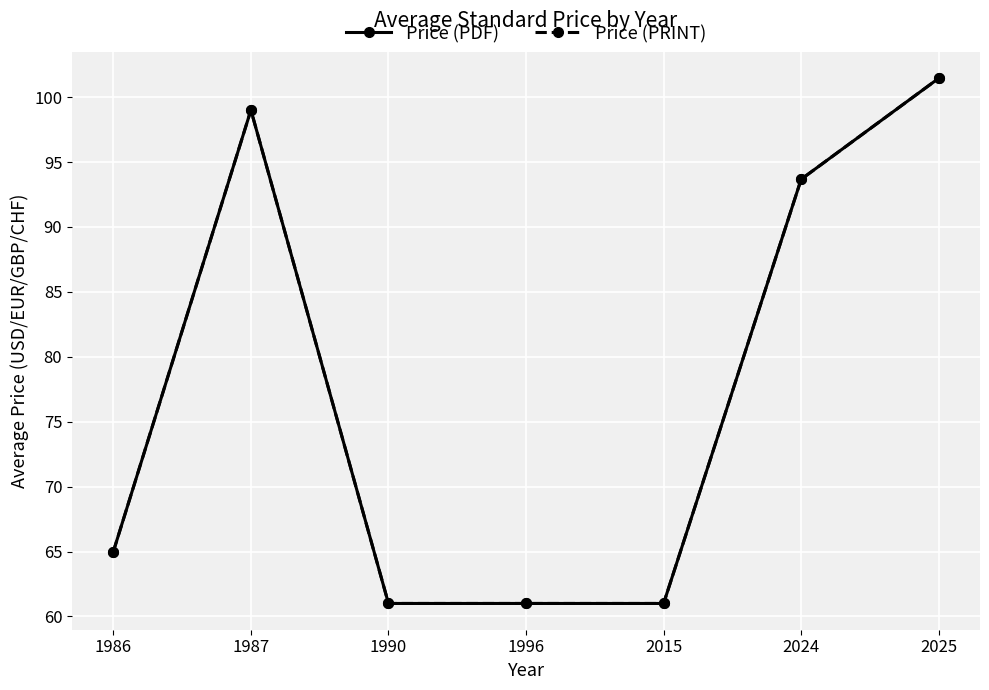

Between 1996 and 2024, which series saw the biggest shift?

Price (PDF)